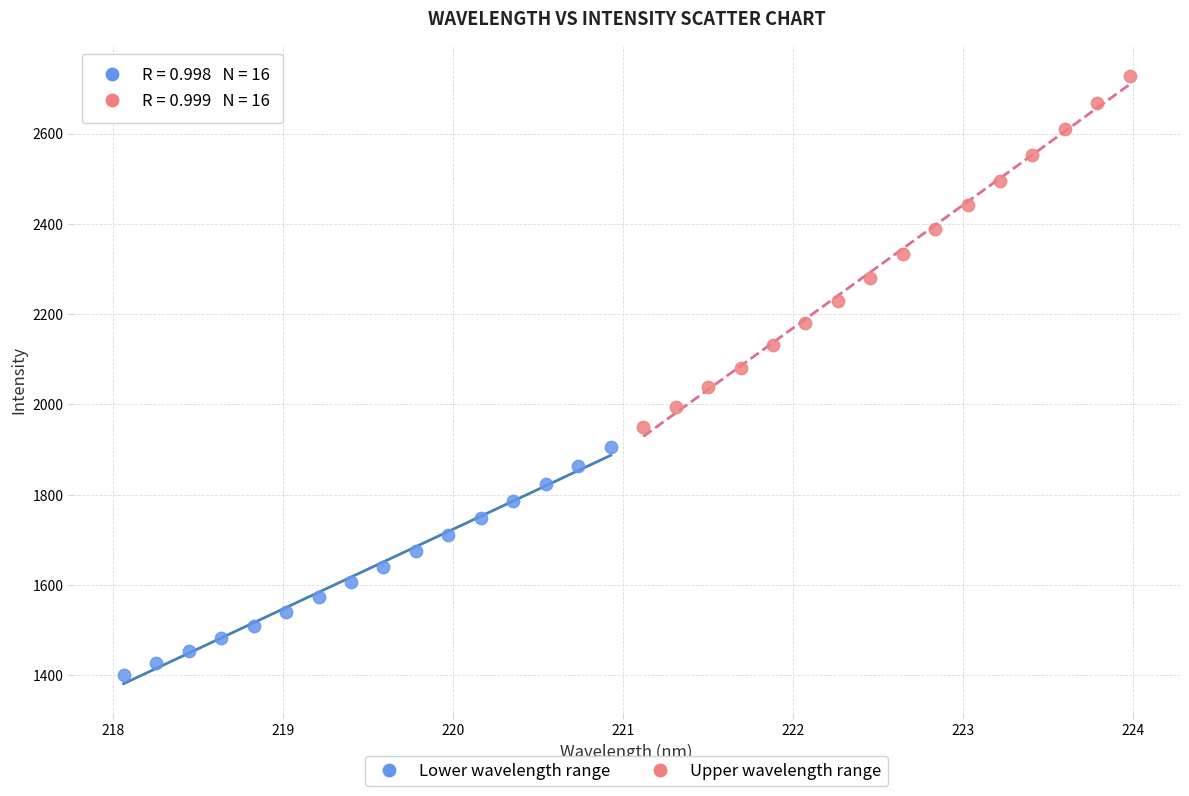

Which series contains the lowest Y value?

Lower wavelength range